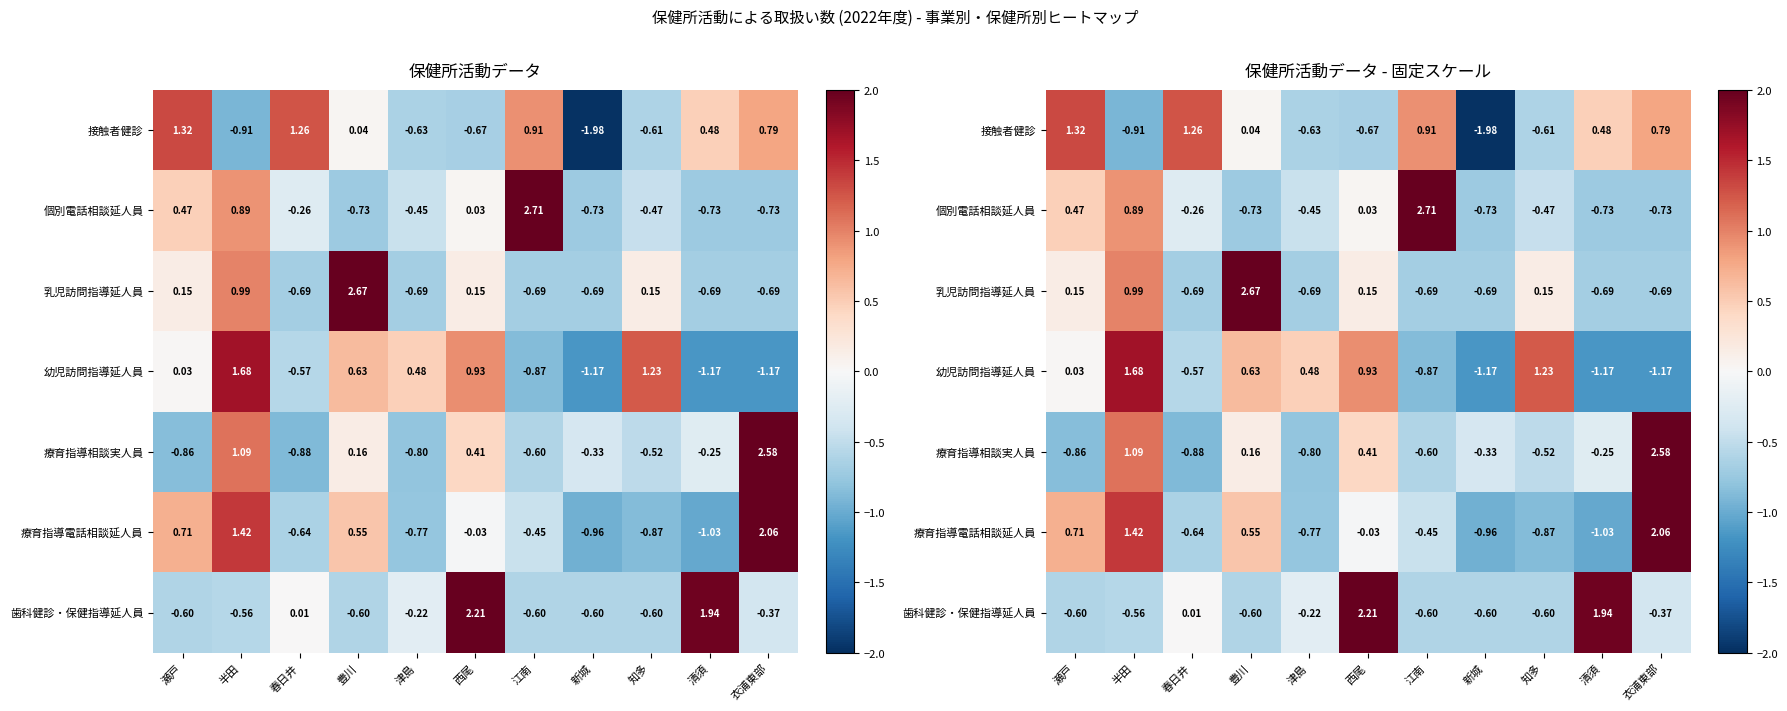

The 療育指導相談実人員 series shows 2.6 at 衣浦東部. True or false?

True